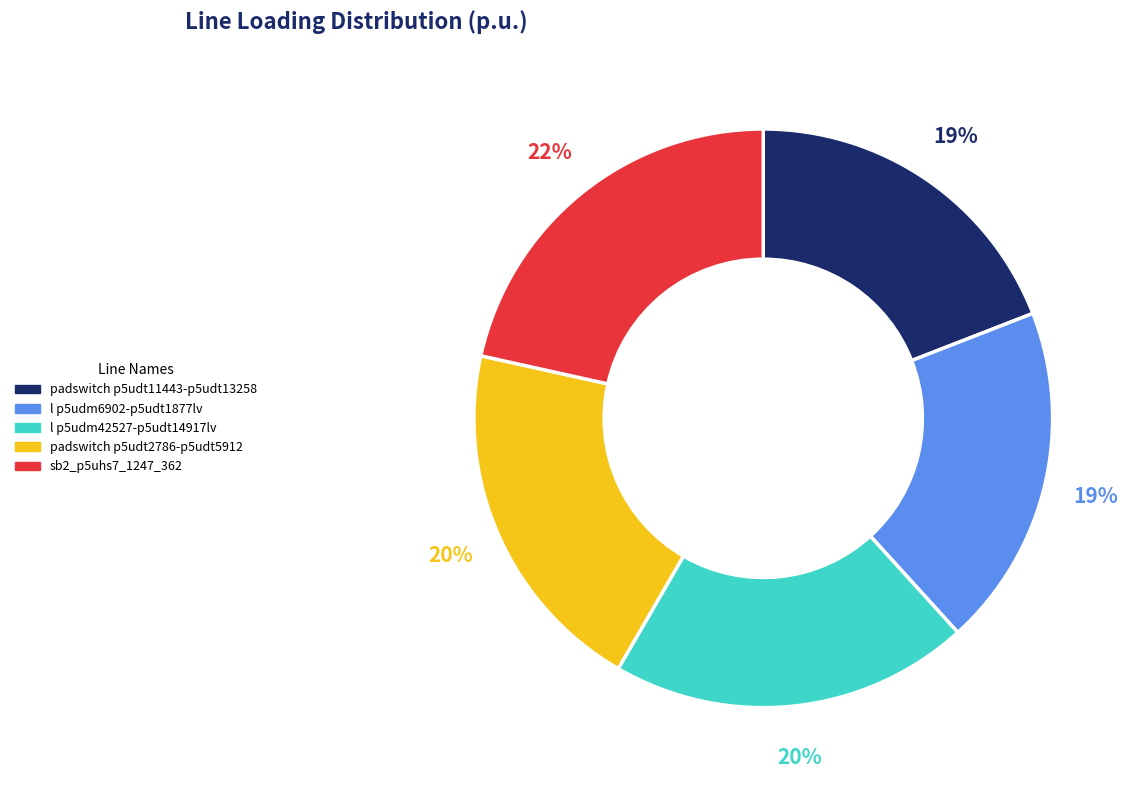

Is the sum of l p5udm6902-p5udt1877lv and padswitch p5udt2786-p5udt5912 greater than half?

No